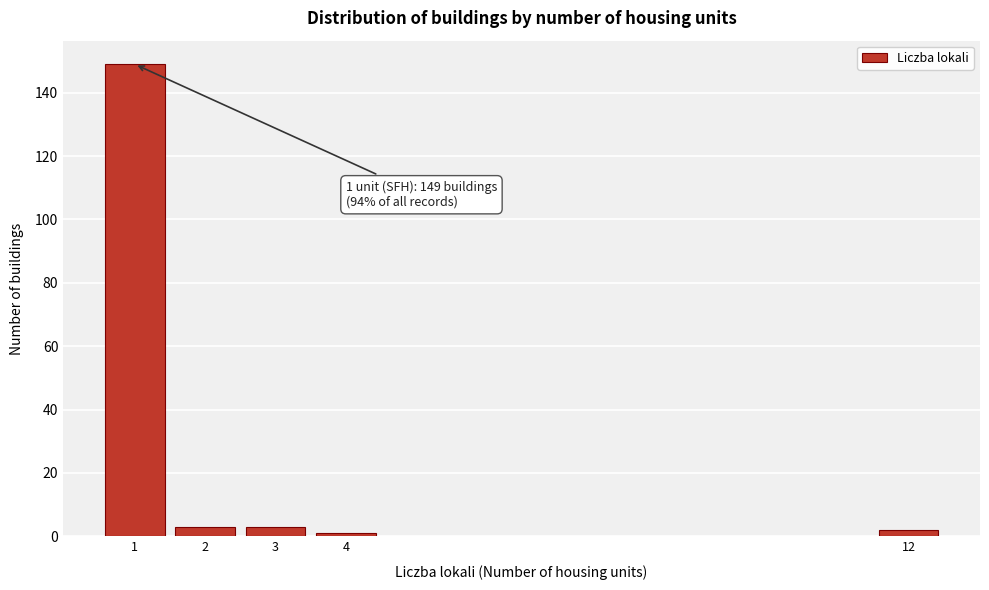

Reading left to right, what are all the values shown in this chart?

1=149	2=3	3=3	4=1	12=2